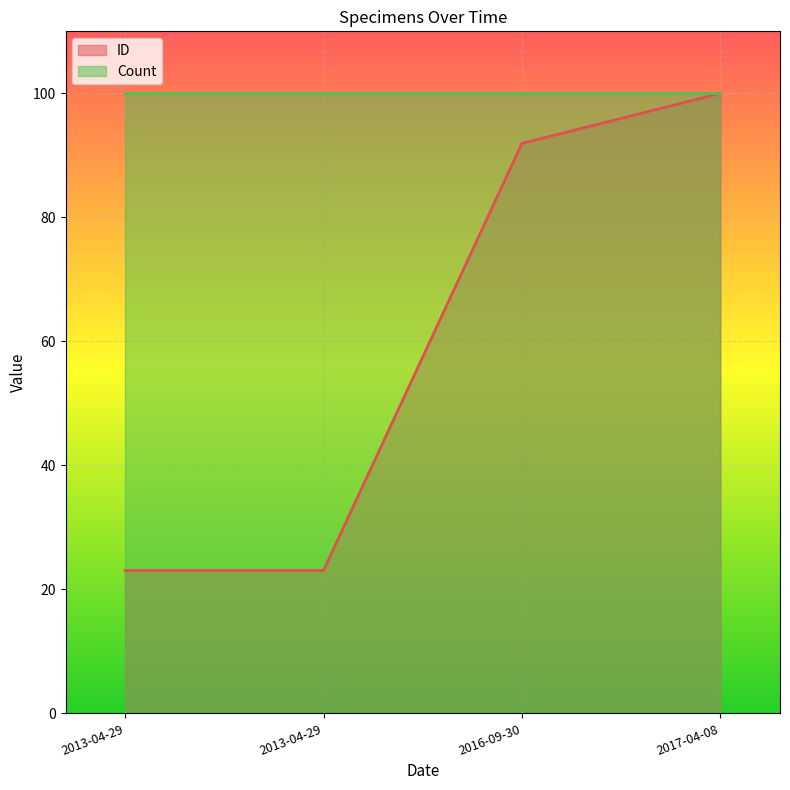

What is the label of the 4th point from the left?

2017-04-08